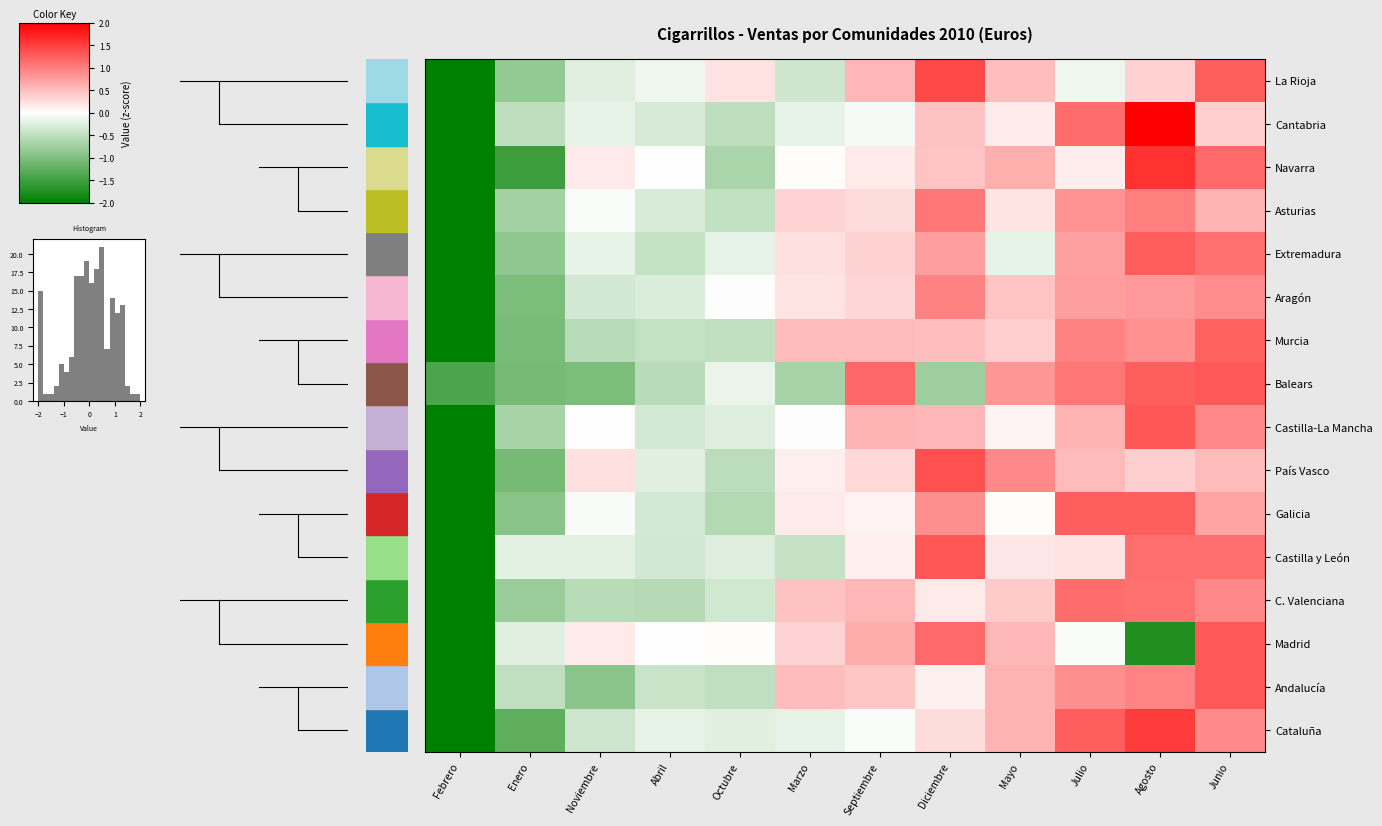

What is the difference between the maximum and second lowest values in the Murcia series?

2.3